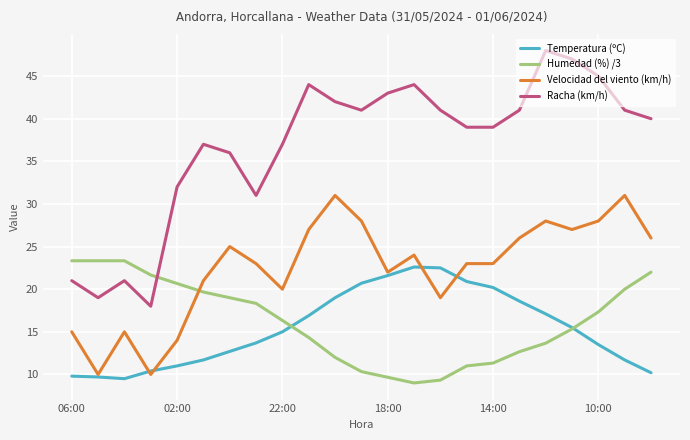

Which series has the largest range (max minus min)?

Racha (km/h)